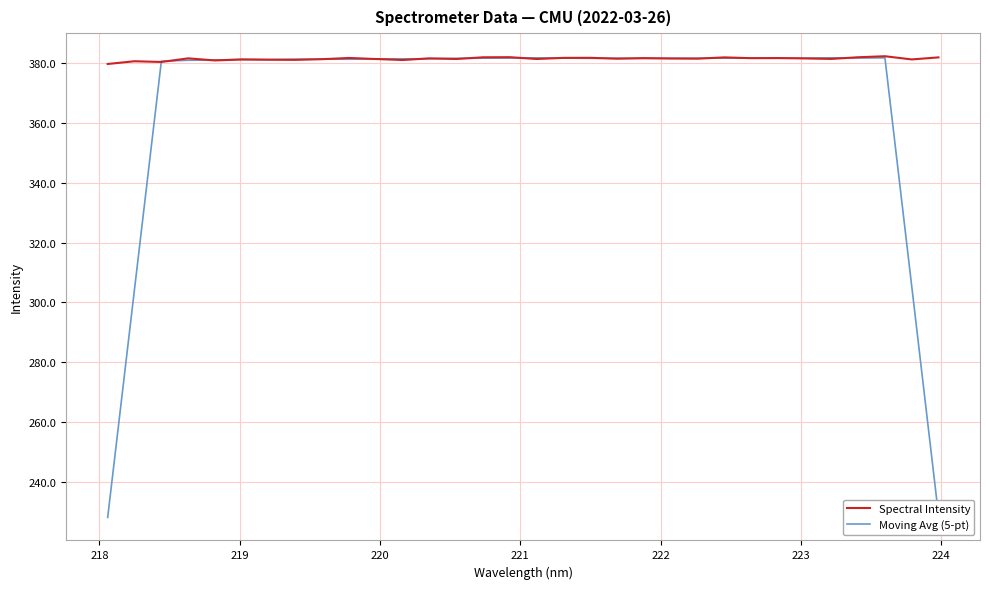

How many categories are shown in the chart?

32